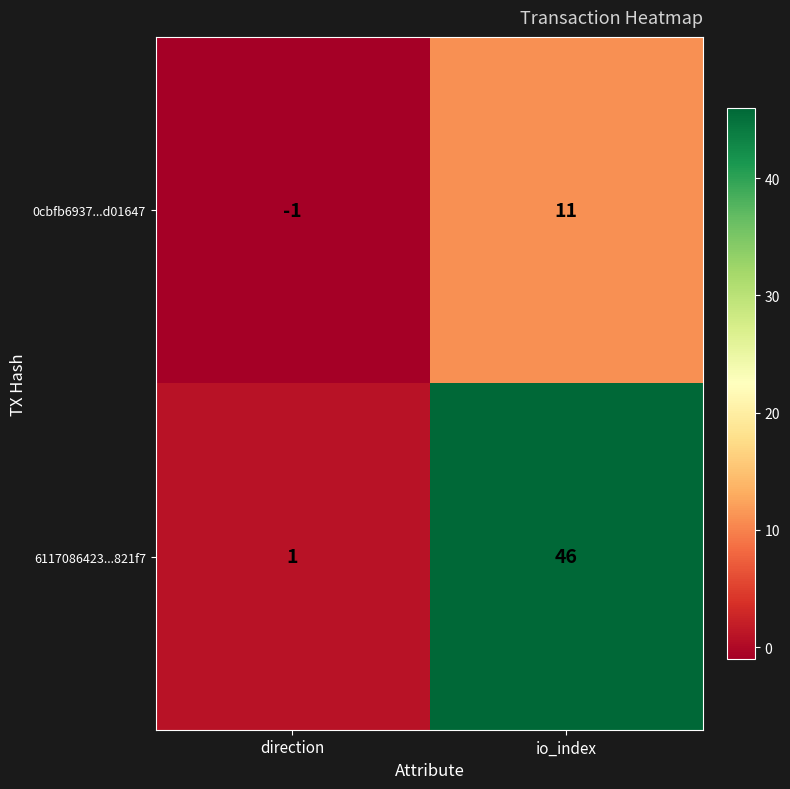

Which category has the lowest value across all series?

direction